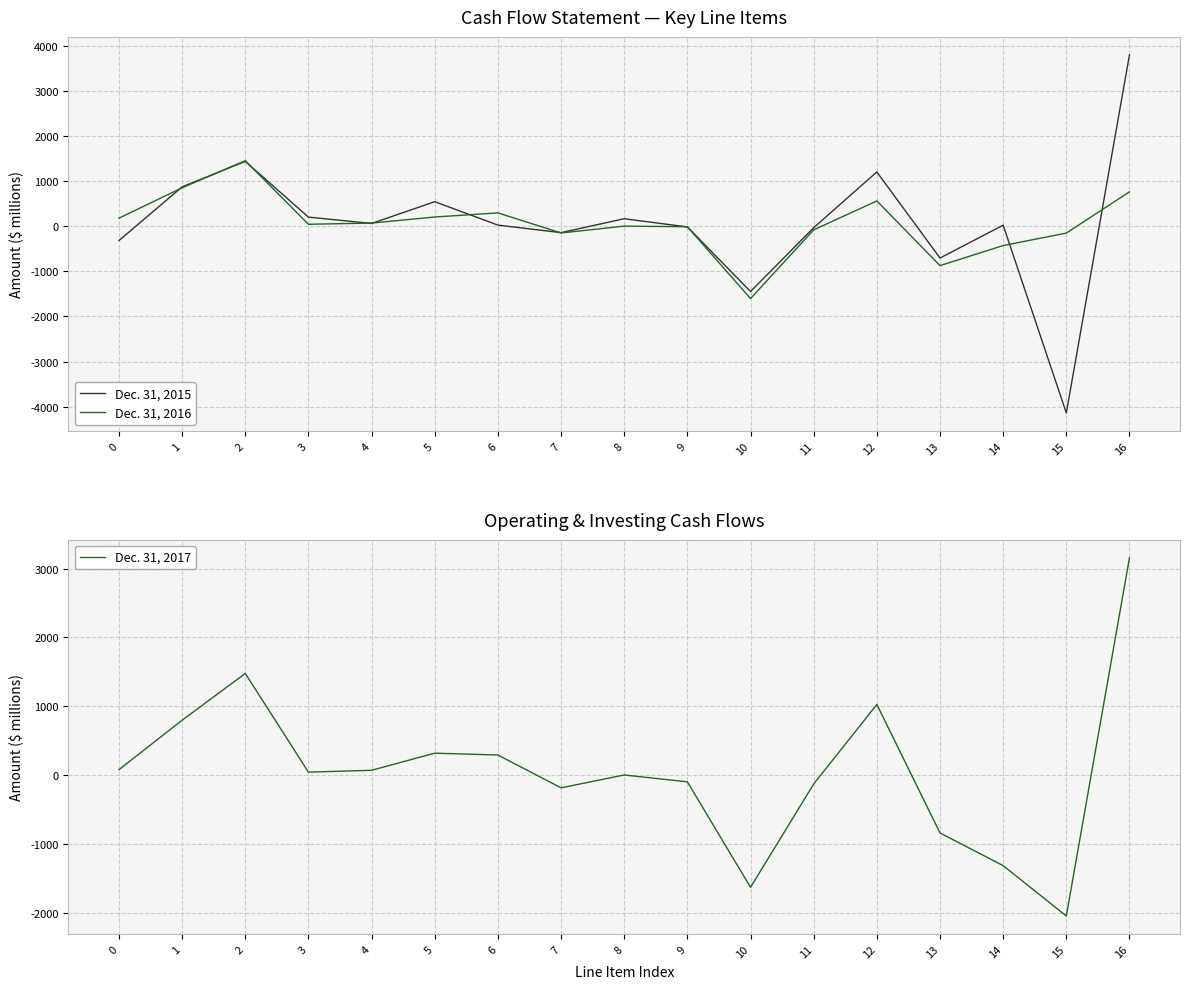

The value of Dec. 31, 2016 at 4 is 120. True or false?

False